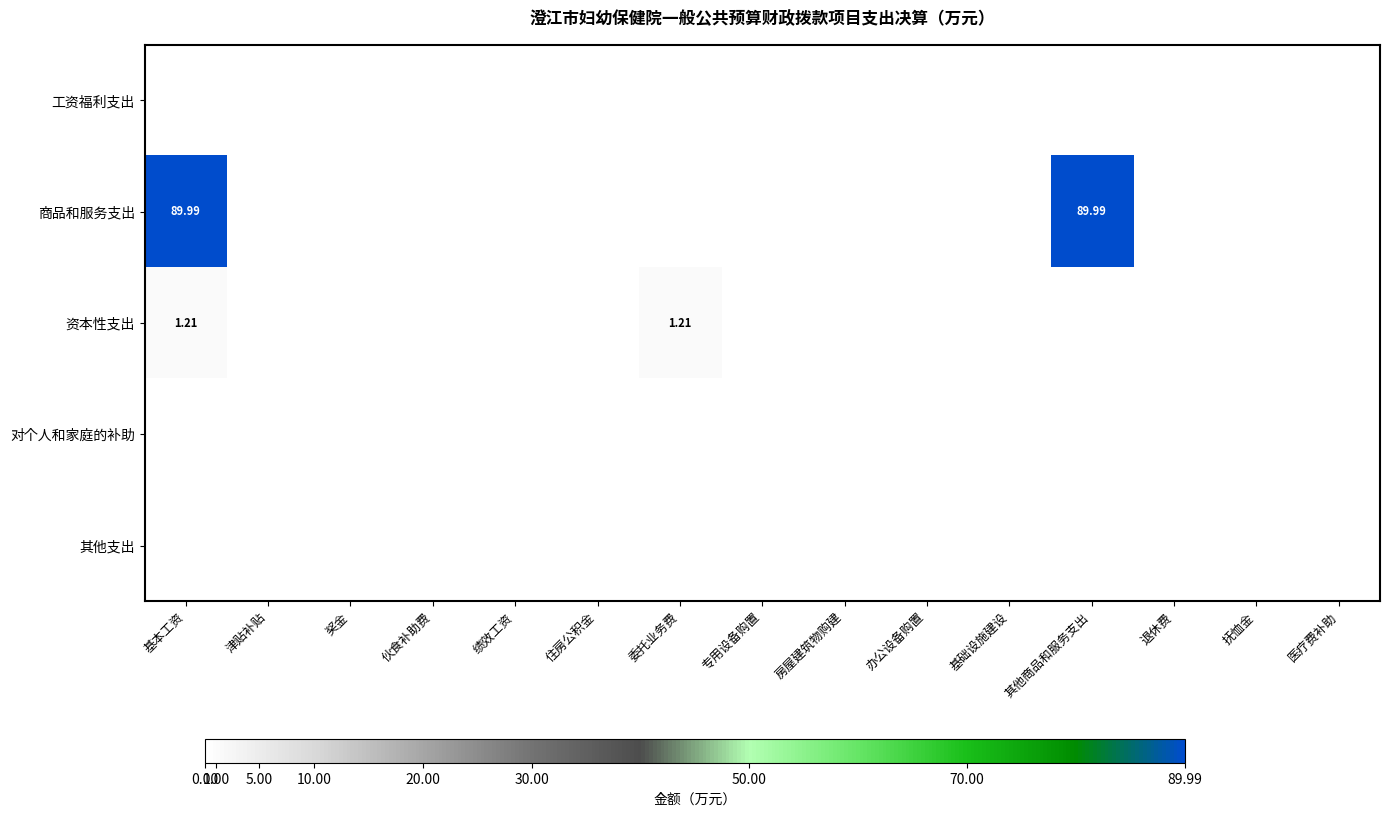

Where is 其他支出 nearest to the value 0?

基本工资